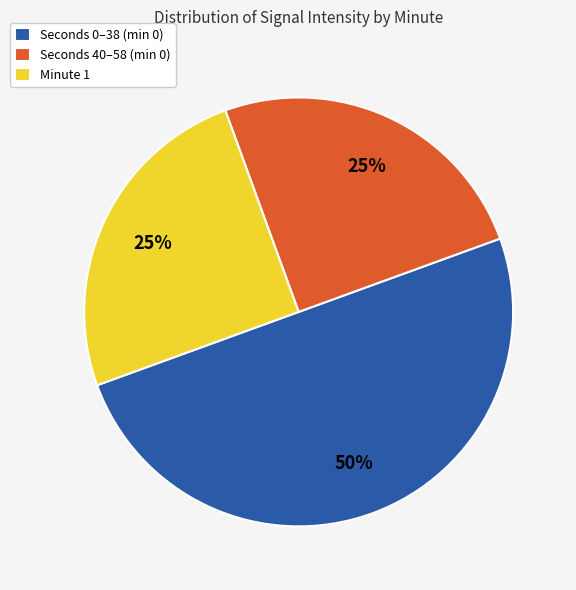

The Seconds 40–58 (min 0) slice represents 25% of the pie. True or false?

True